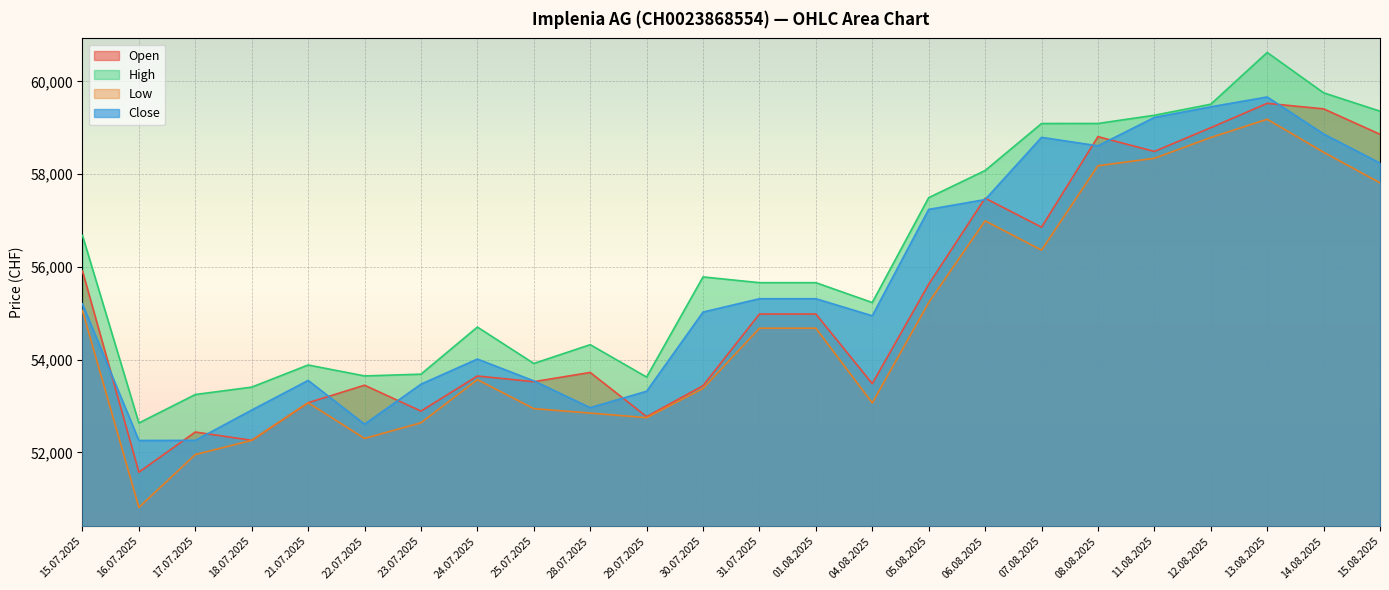

True or false: Open and High cross at least once.

False